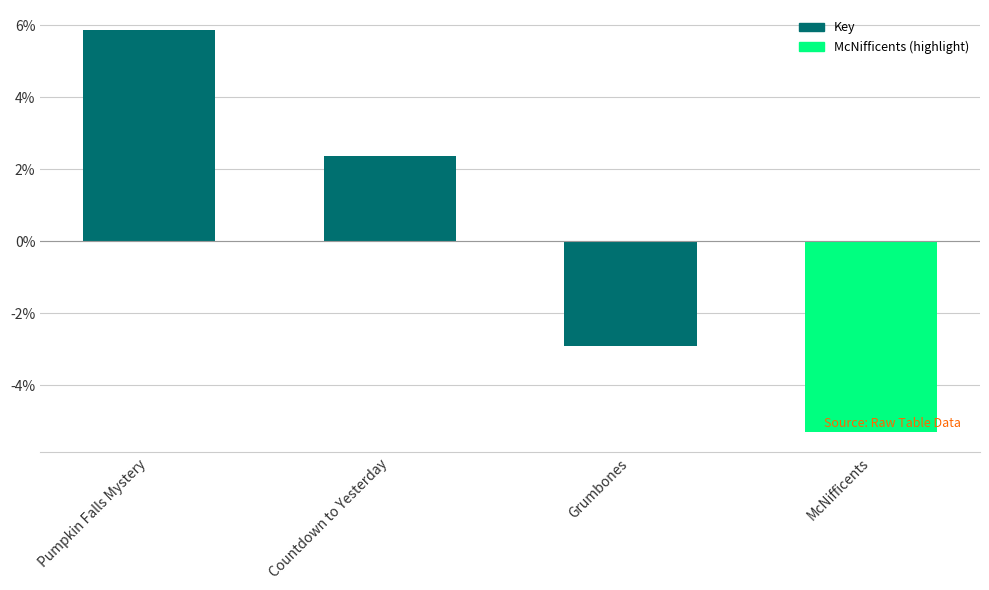

List the labels in order of value, smallest first.

McNifficents, Grumbones, Countdown to Yesterday, Pumpkin Falls Mystery